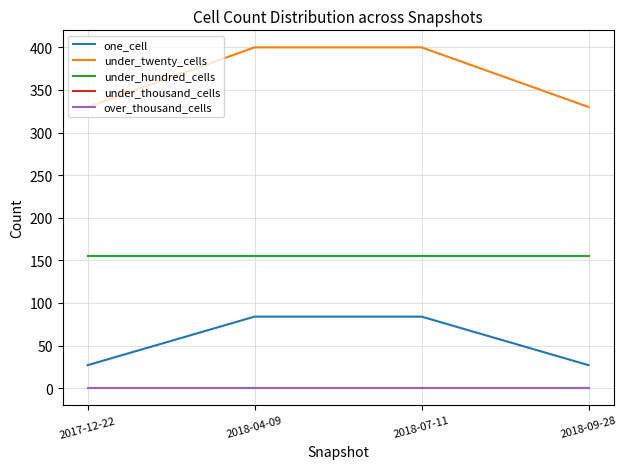

What is the total value across all series at 2018-07-11?

639